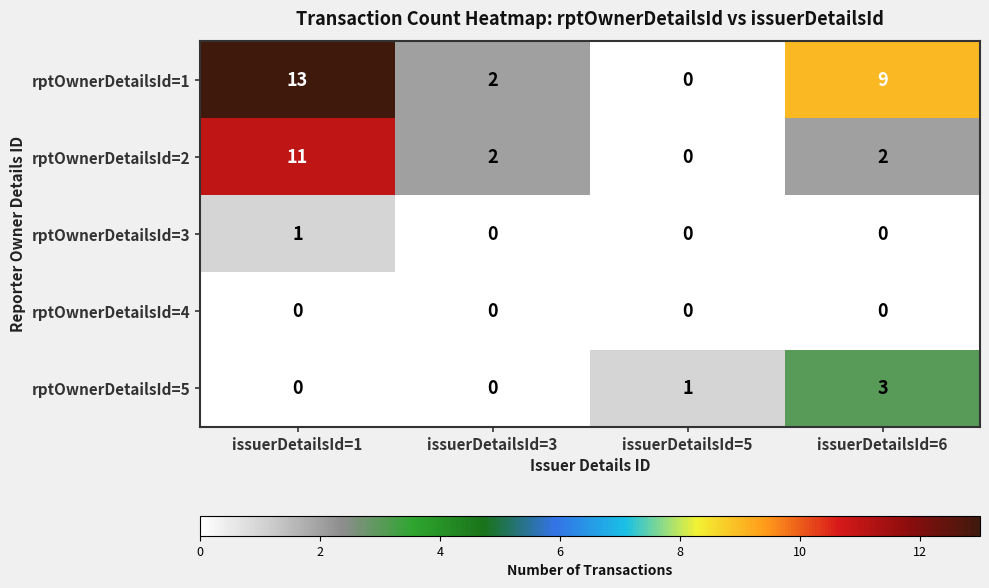

Which series has the largest range (max minus min)?

rptOwnerDetailsId=1